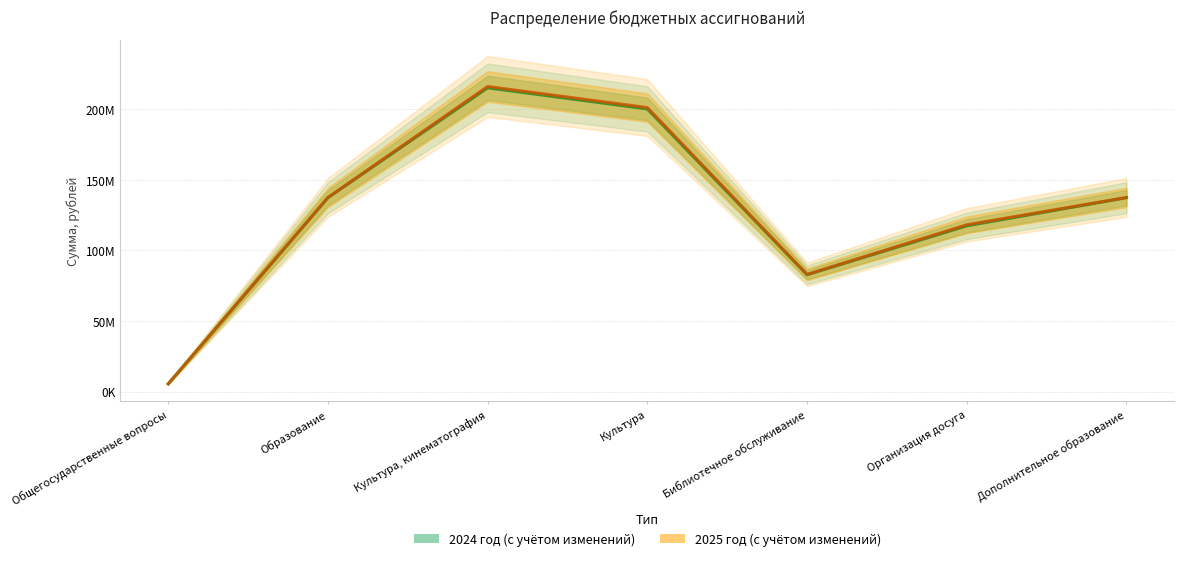

What is the sum of the 2025 год (с учётом изменений) values at Культура, кинематография and Дополнительное образование?

353383330.8